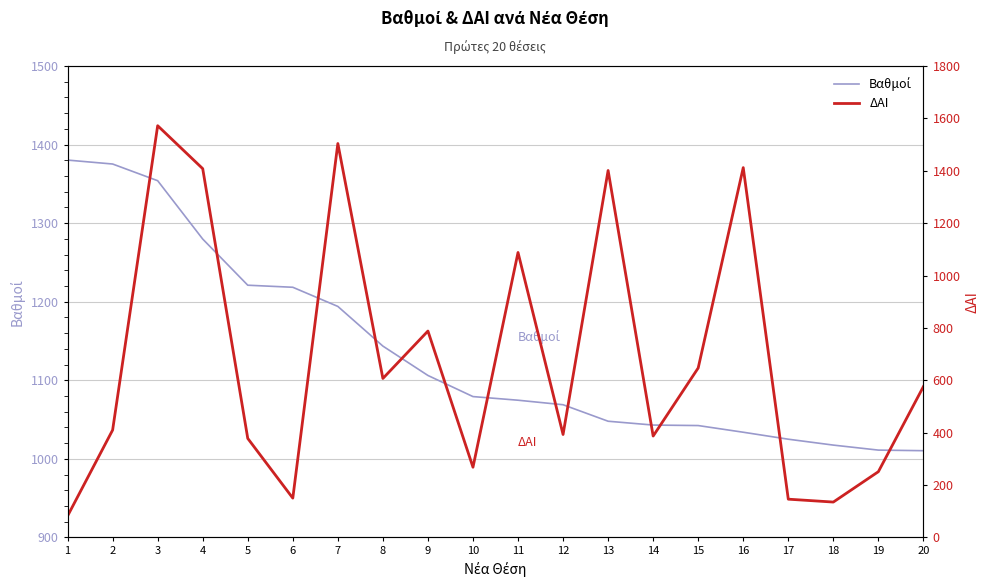

What is the spread (max minus min) of values at 2?

965.2